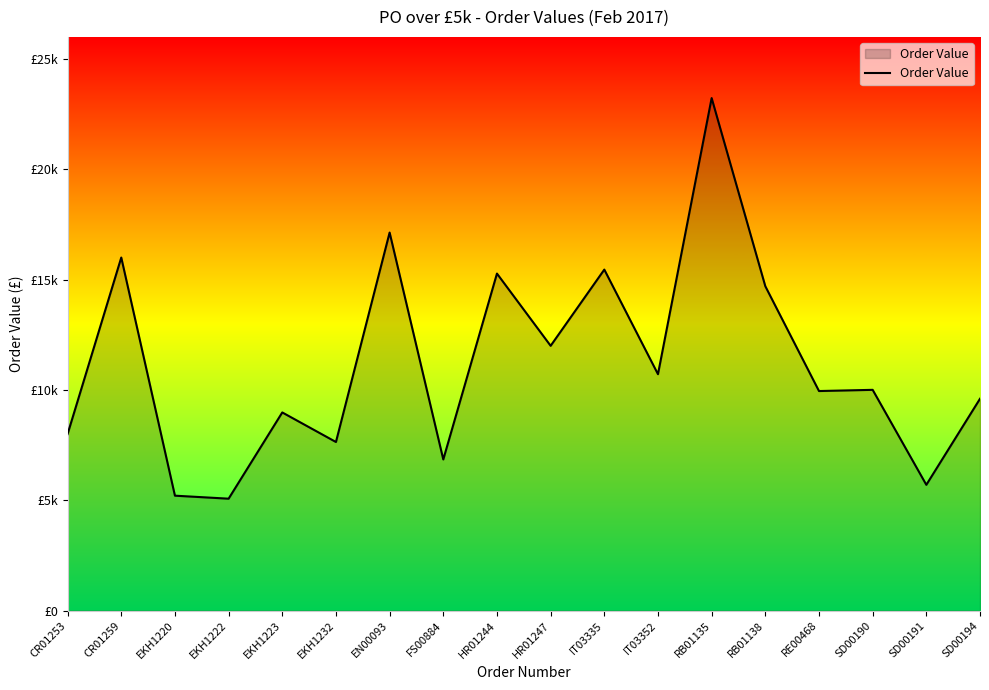

Where is the first local maximum?

CR01259